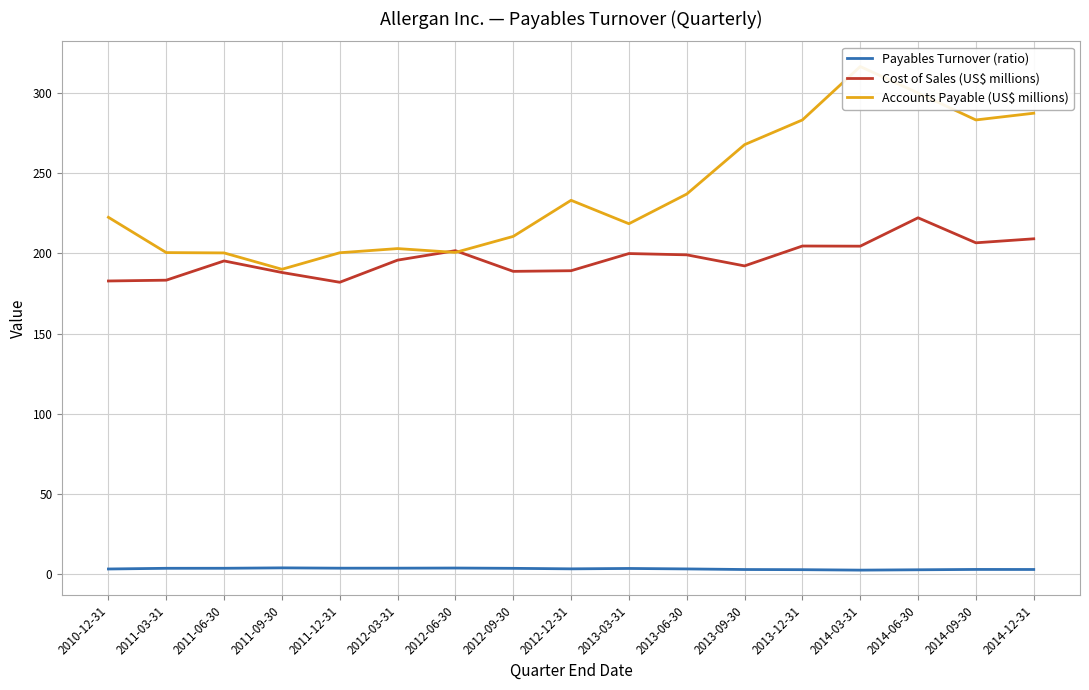

What is the average value of the Cost of Sales (US$ millions) series?

196.8